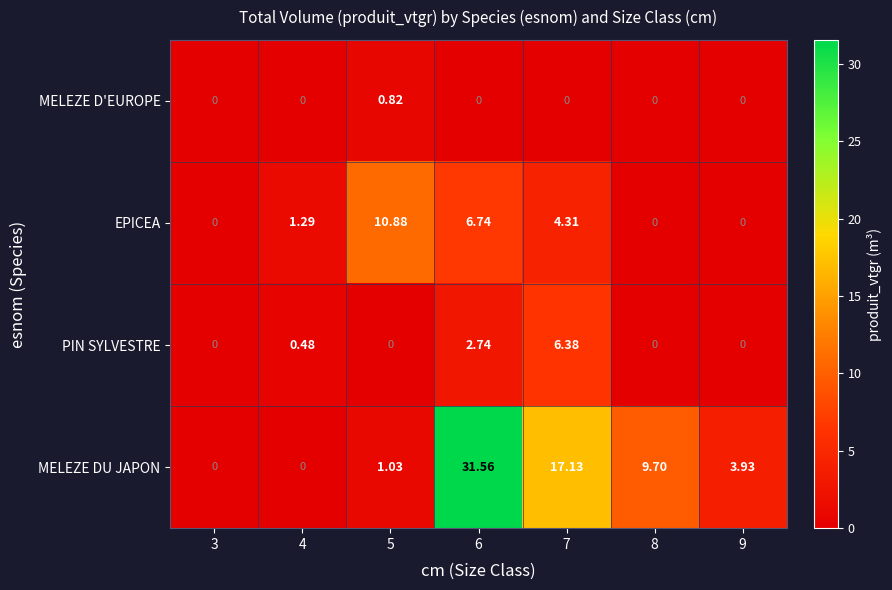

Which series has the largest range (max minus min)?

MELEZE DU JAPON